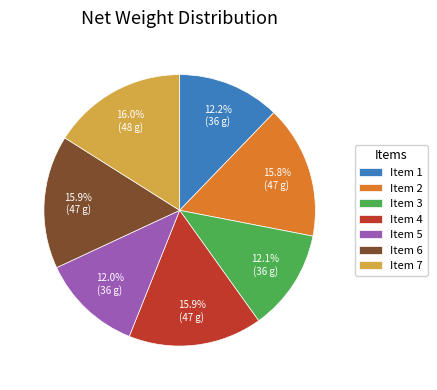

What is the total percentage of Item 1 and Item 2?

28.0%